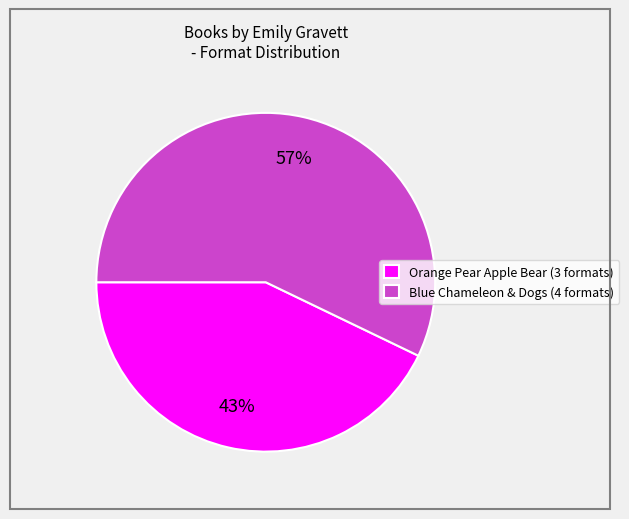

To the nearest percent, what percentage of the pie is Orange Pear Apple Bear (3 formats)?

43%